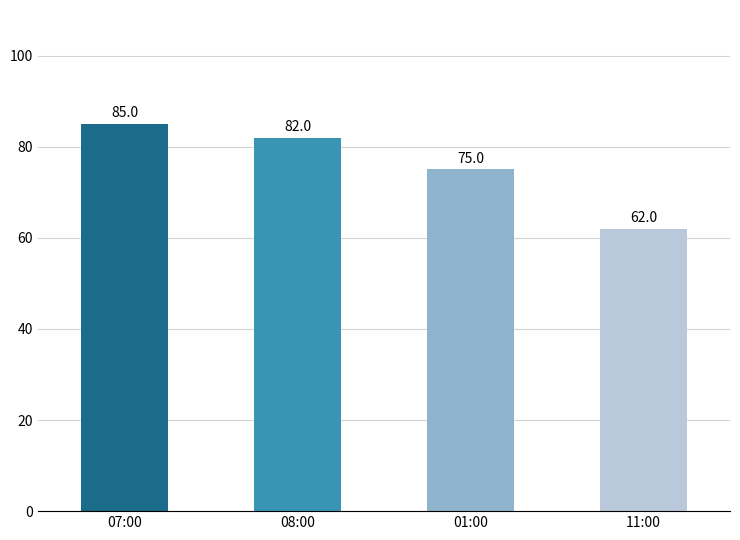

What is the ratio of the value at 01:00 to the value at 07:00?

0.9